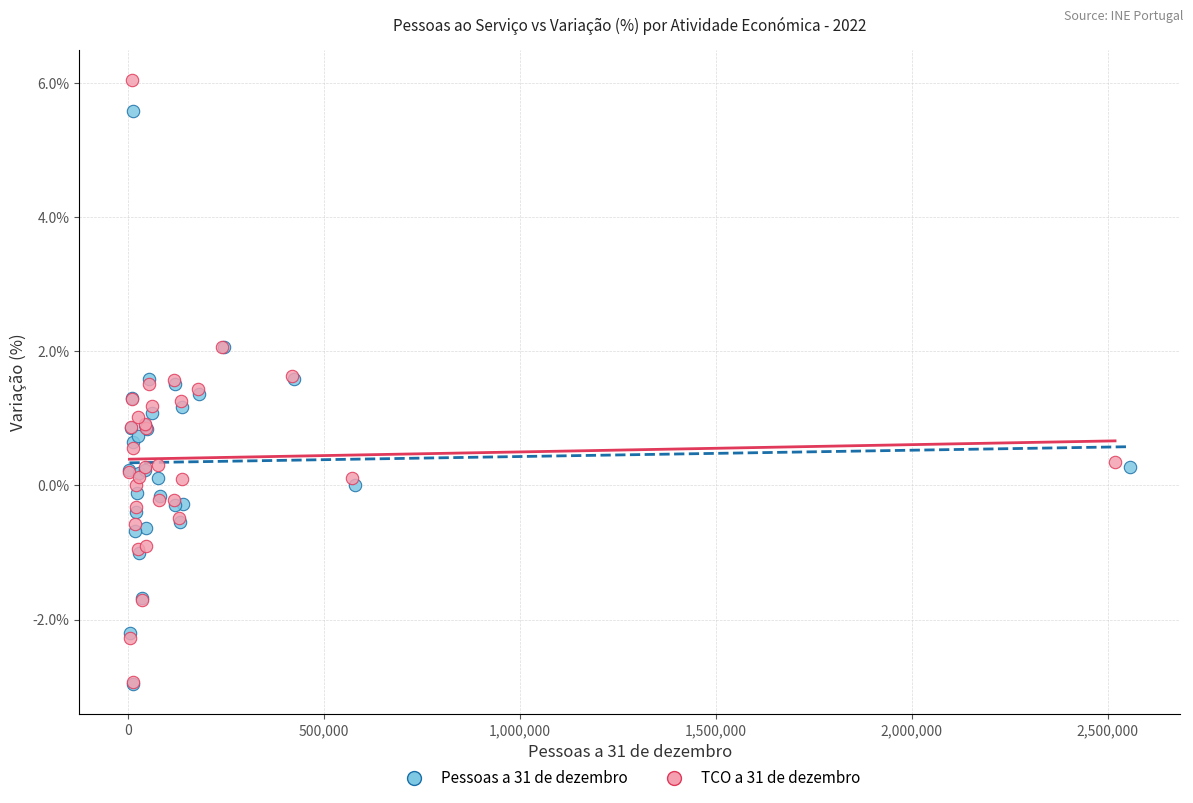

Which series reaches the maximum Y coordinate?

TCO a 31 de dezembro